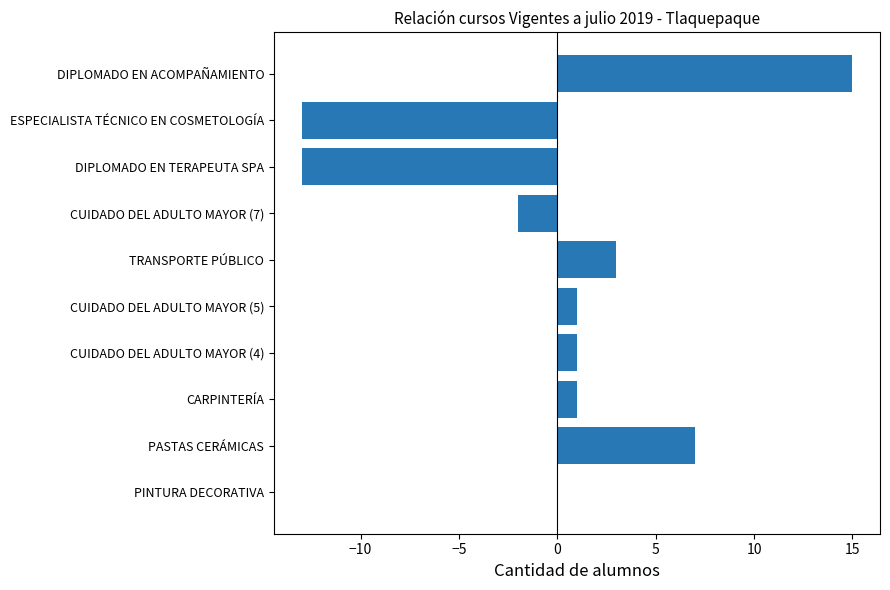

The chart shows a value of 0 at PINTURA DECORATIVA. True or false?

True